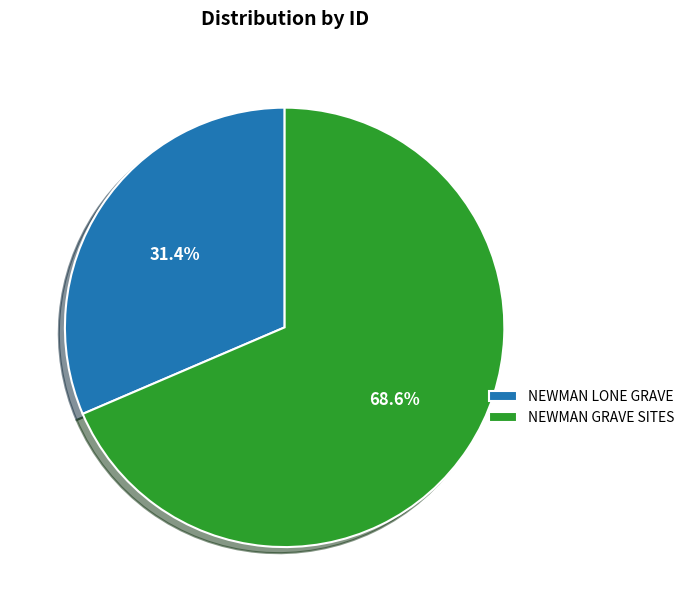

Rank the categories by value from highest to lowest.

NEWMAN GRAVE SITES, NEWMAN LONE GRAVE